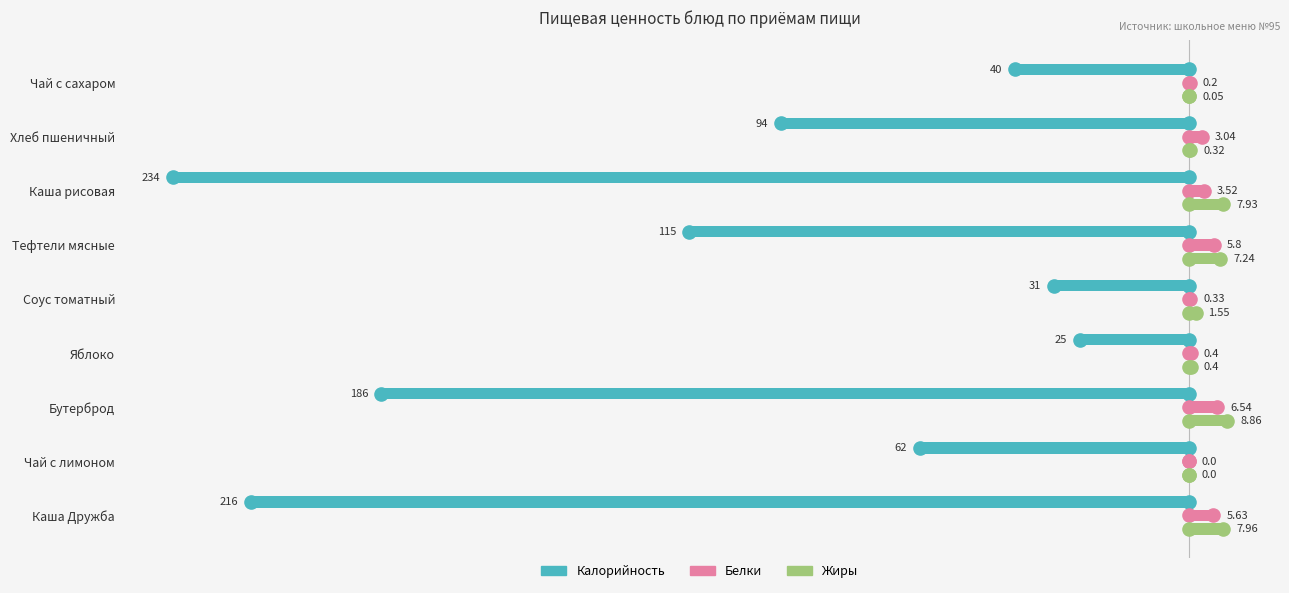

Which series has the largest Y range (max minus min)?

Калорийность